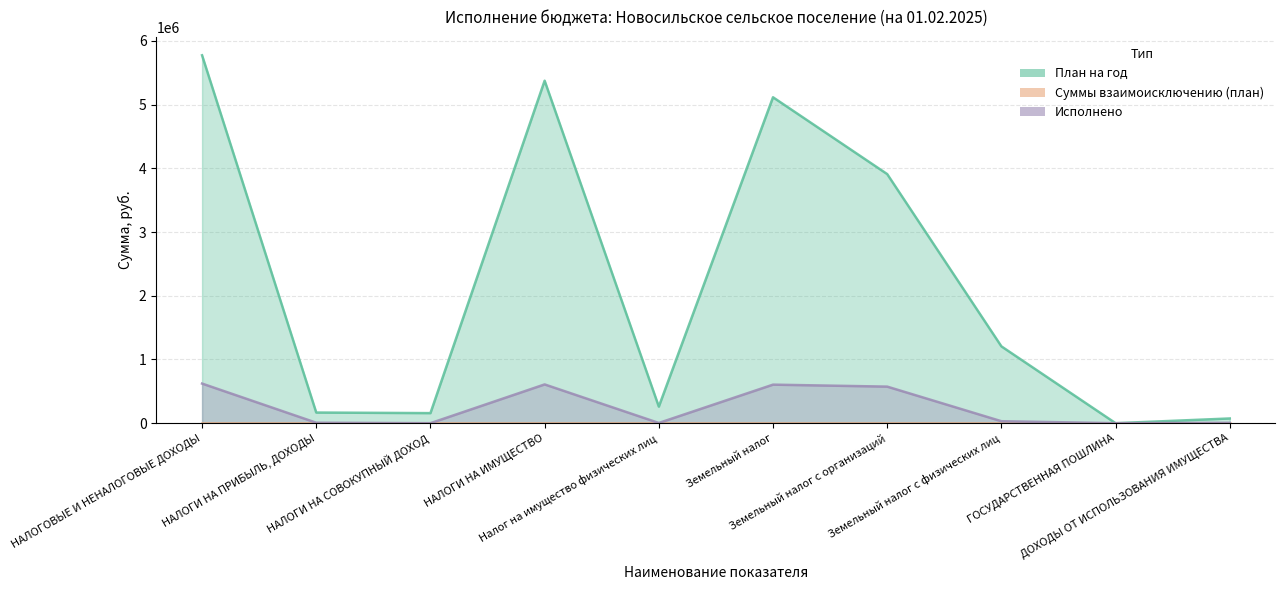

List the labels in order of План на год value, largest first.

НАЛОГОВЫЕ И НЕНАЛОГОВЫЕ ДОХОДЫ, НАЛОГИ НА ИМУЩЕСТВО, Земельный налог, Земельный налог с организаций, Земельный налог с физических лиц, Налог на имущество физических лиц, НАЛОГИ НА ПРИБЫЛЬ, ДОХОДЫ, НАЛОГИ НА СОВОКУПНЫЙ ДОХОД, ДОХОДЫ ОТ ИСПОЛЬЗОВАНИЯ ИМУЩЕСТВА, ГОСУДАРСТВЕННАЯ ПОШЛИНА